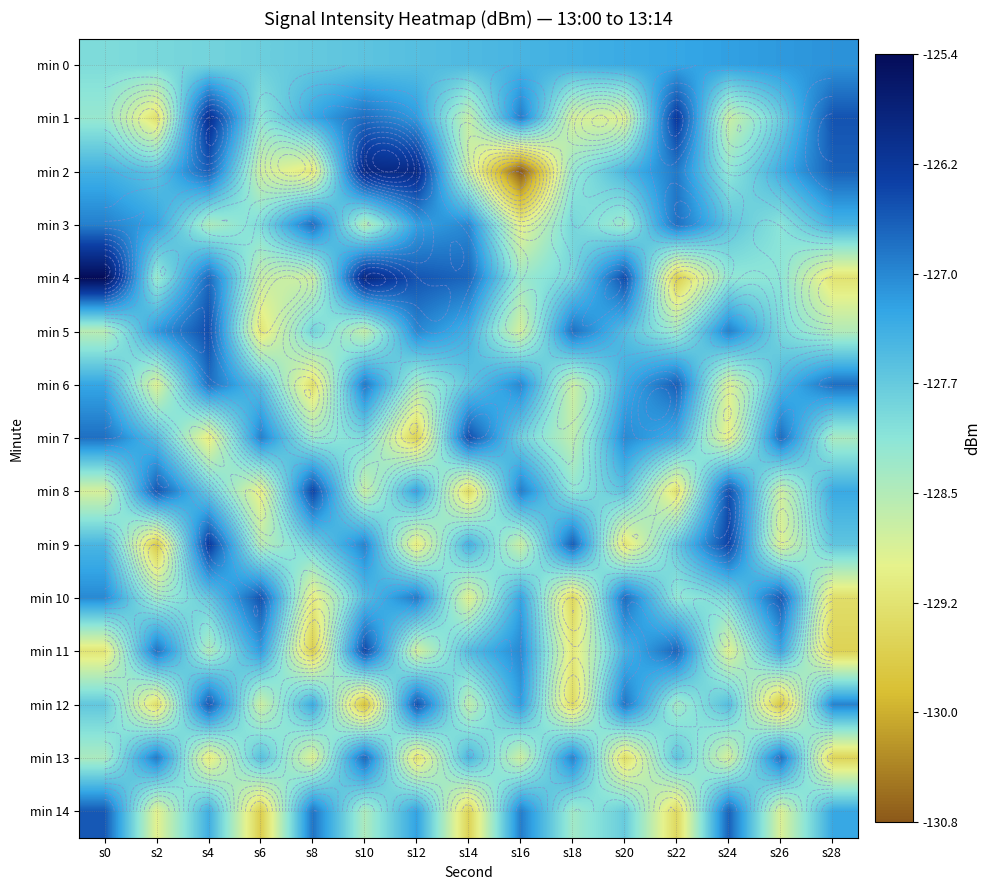

True or false: min 12 has a value of -129.3 at s2.

True